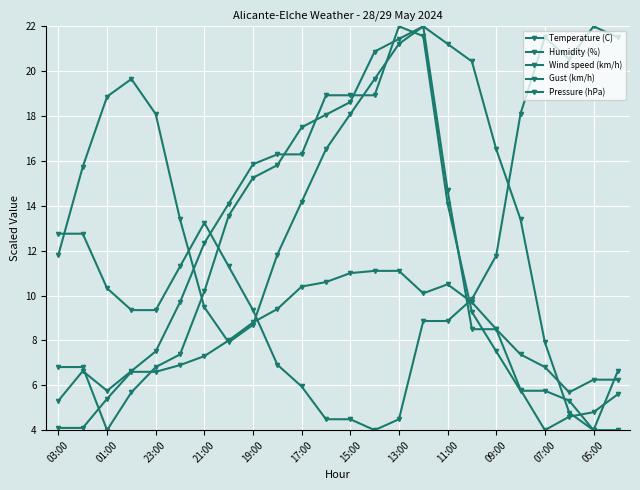

What is the label of the 7th point from the right?

17